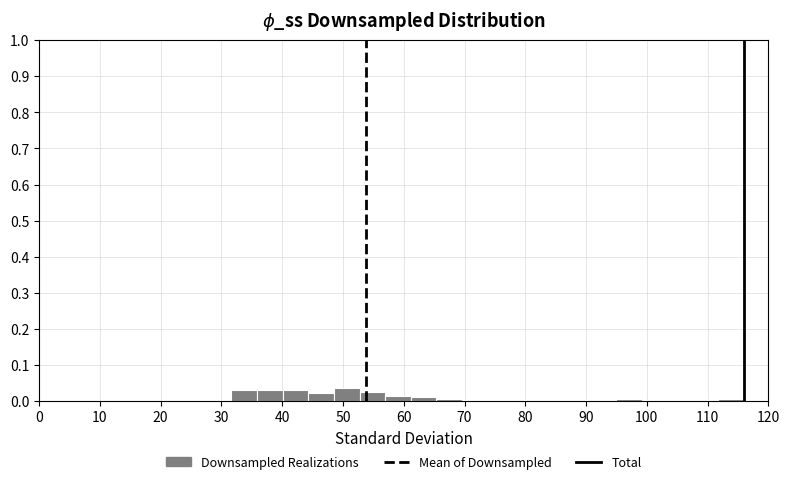

What is the height of the bar covering 32 to 36 on the x-axis? Neither the bar edges nor the heights are printed on the chart, so give them approximately, as read against the axes.

0.03